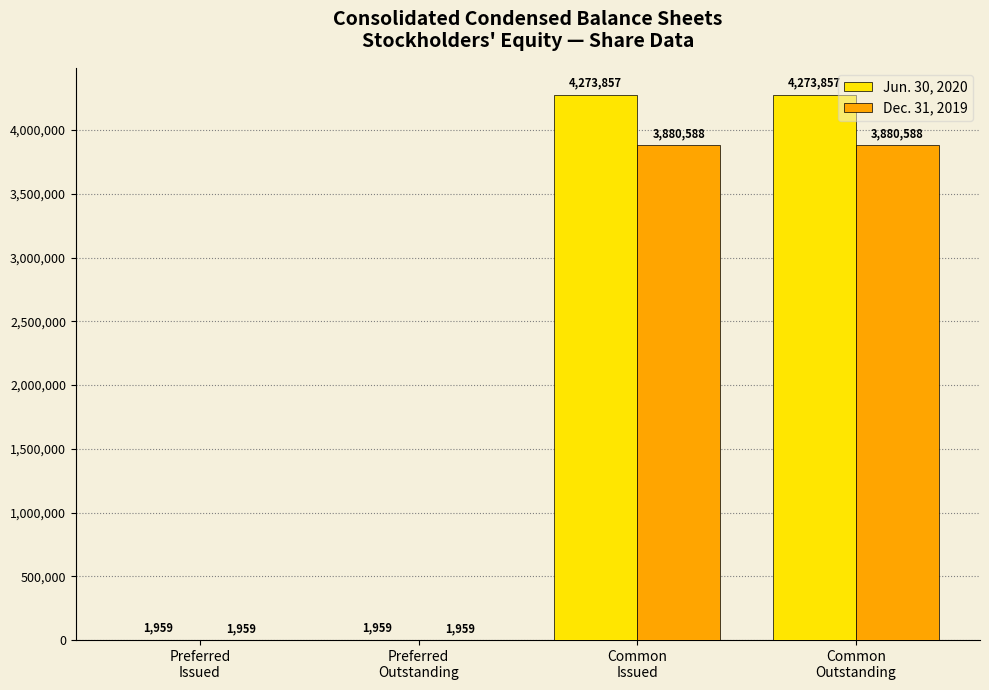

How many series are shown in this chart?

2